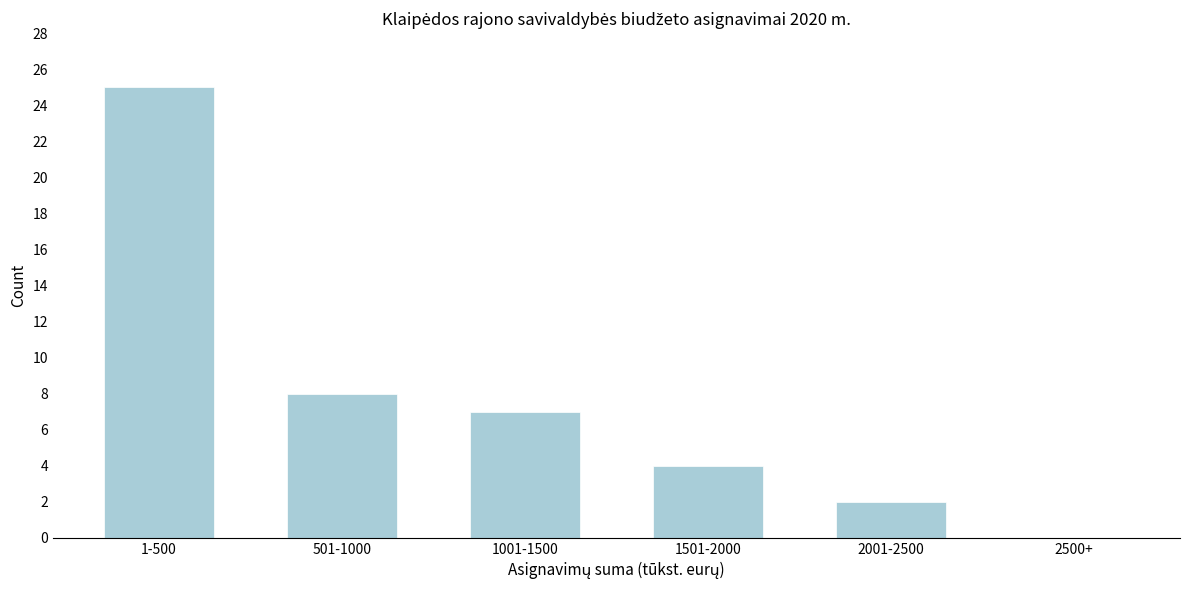

Reading right to left, extract all data points from this chart.

2500+=0	2001-2500=2	1501-2000=4	1001-1500=7	501-1000=8	1-500=25